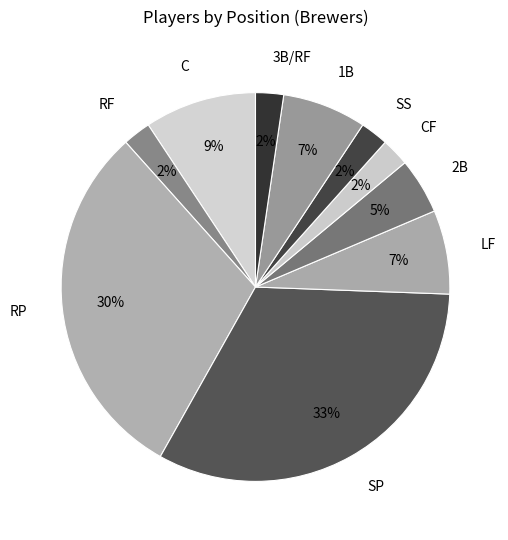

What percentage is the 2B slice, to the nearest percent?

5%